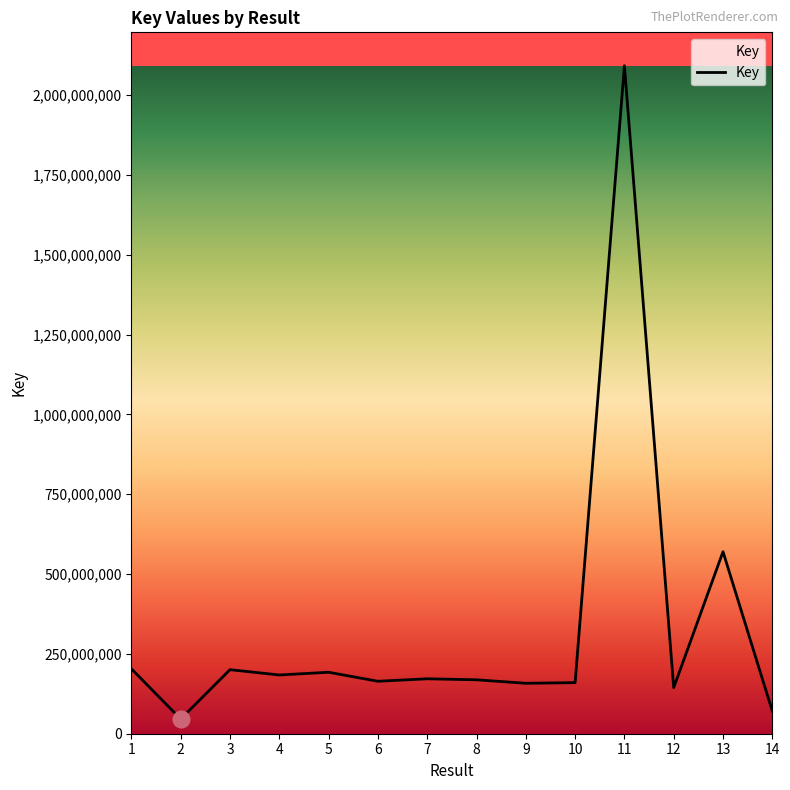

What is the average value?

323345150